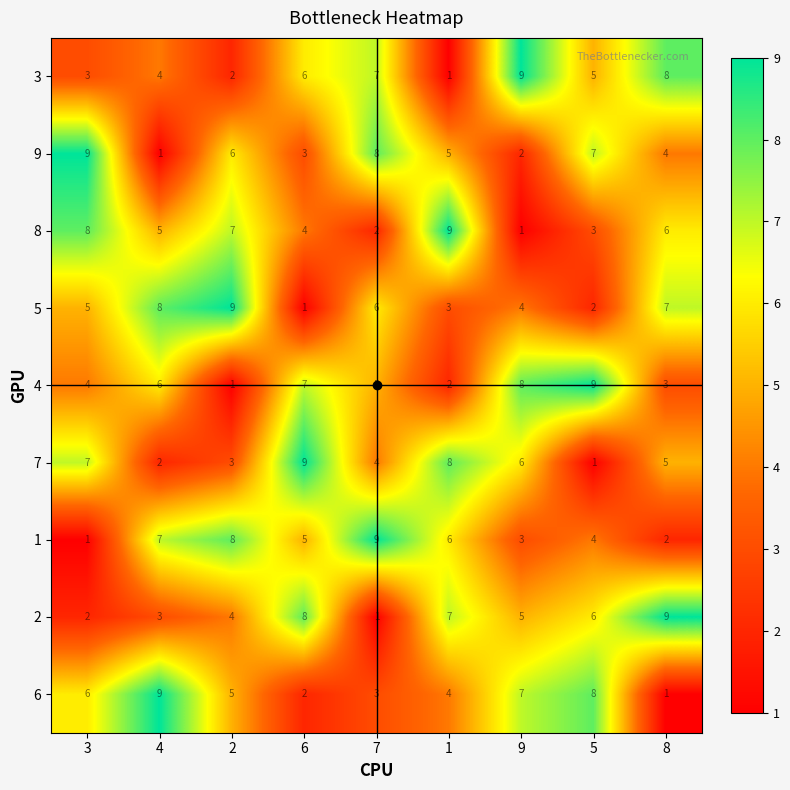

True or false: 1 has a value of 2 at 8.

True